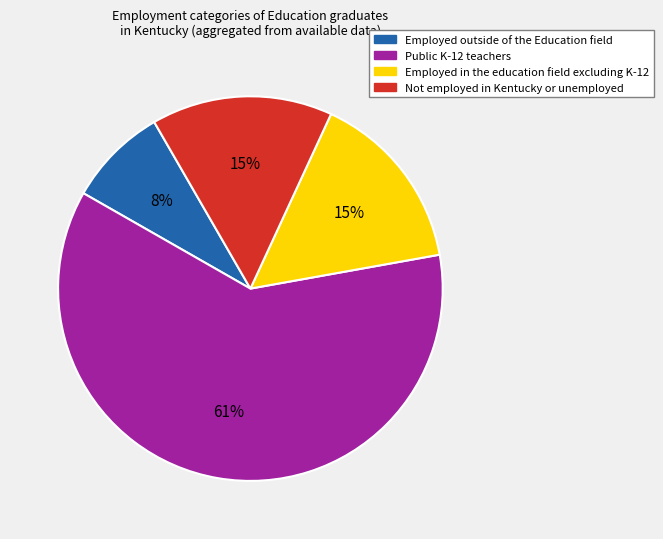

Approximately how many times larger is the value at Not employed in Kentucky or unemployed compared to Employed in the education field excluding K-12?

1.0